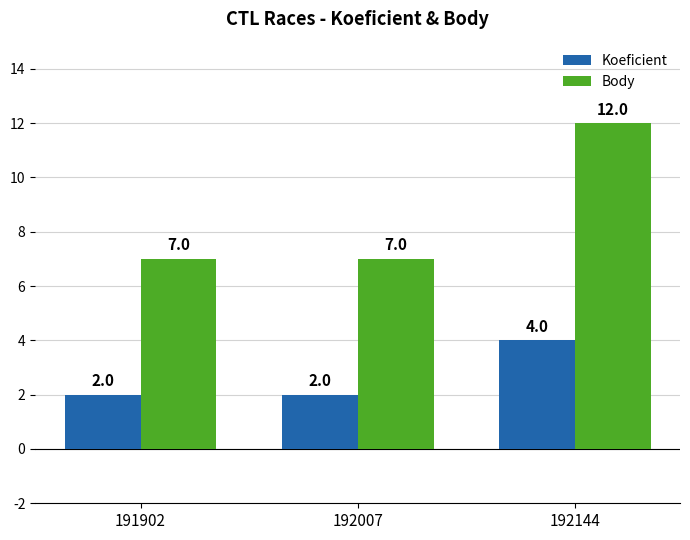

What are all the series names shown in the legend?

Koeficient, Body